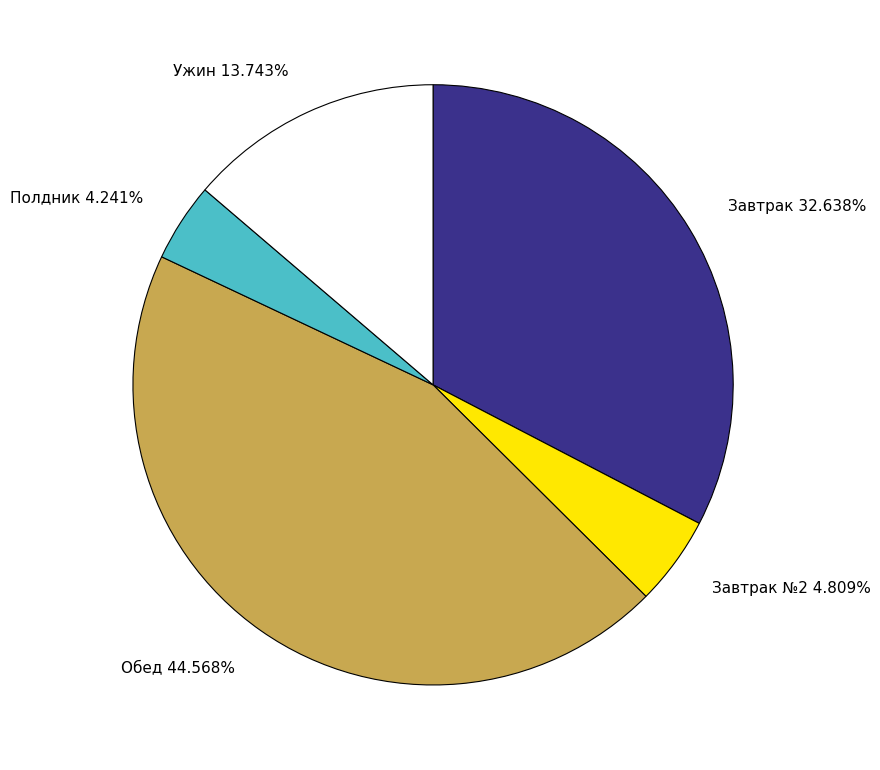

Is there a majority slice in this chart?

No